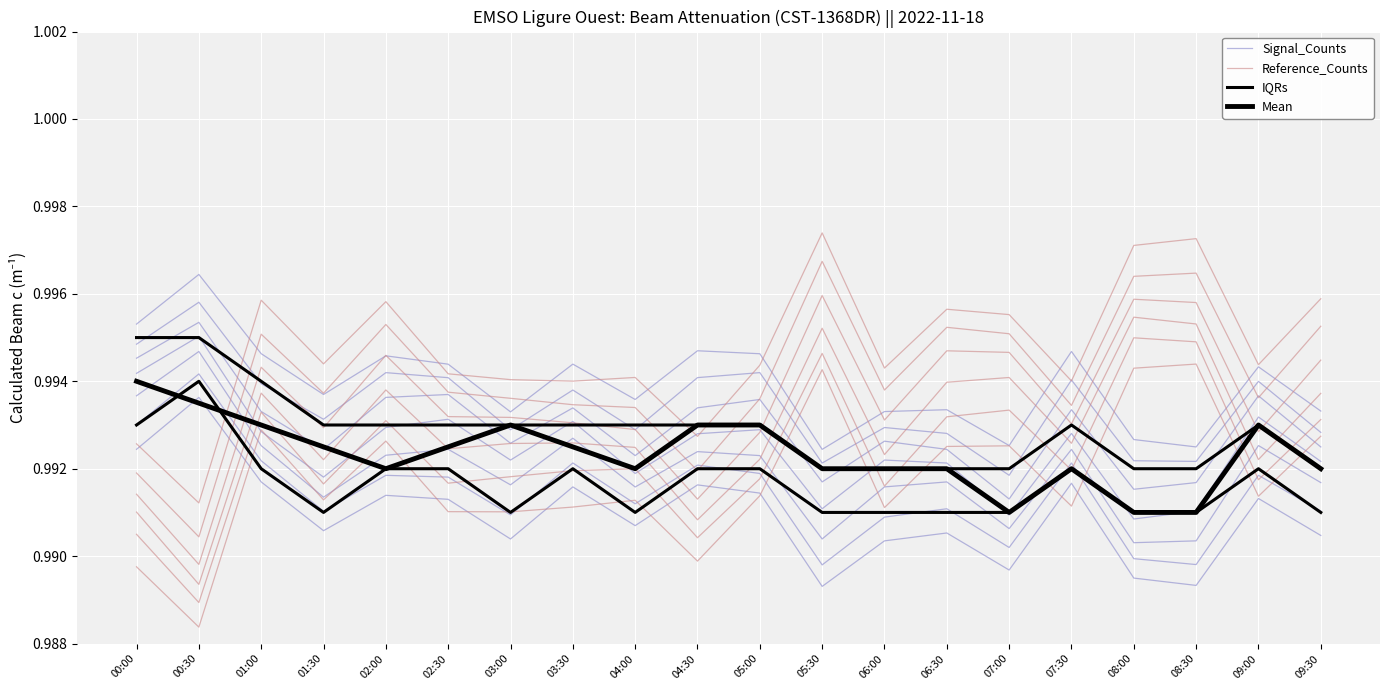

What is the average value of the Mean series?

1.0